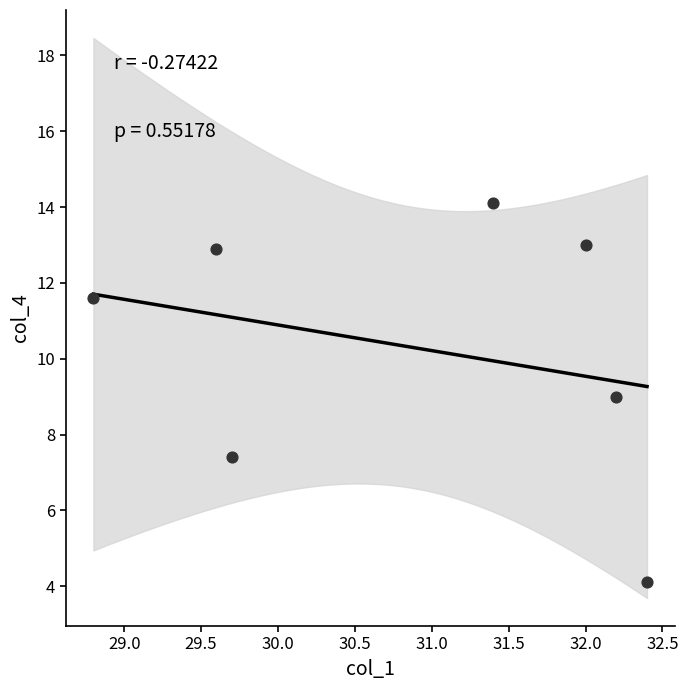

What is the average X value?

30.9